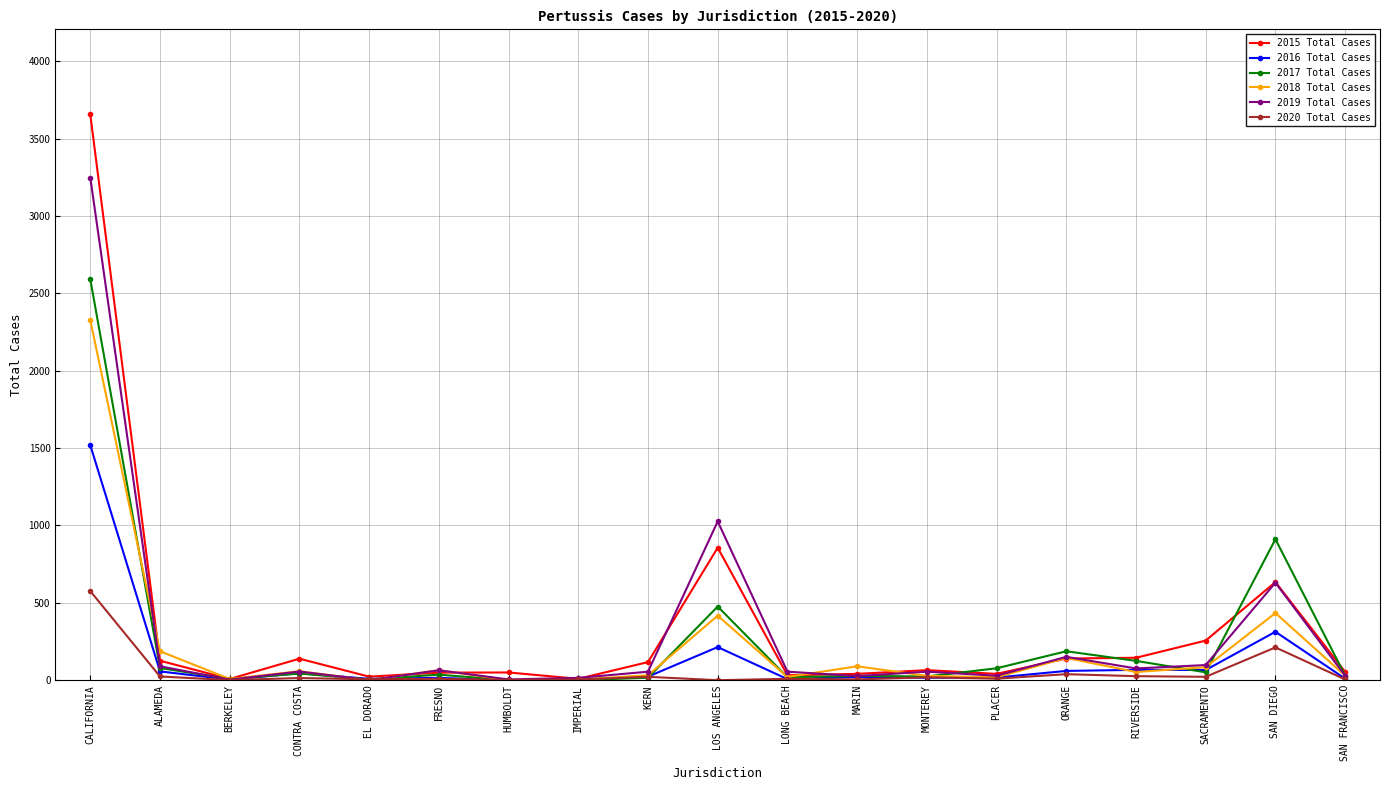

Is it true that 2019 Total Cases equals 630 at SAN DIEGO?

True